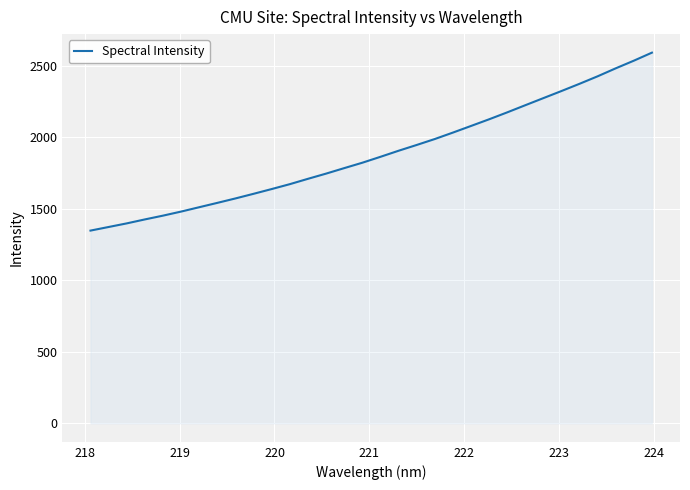

What is the minimum value shown in the chart?

1348.4